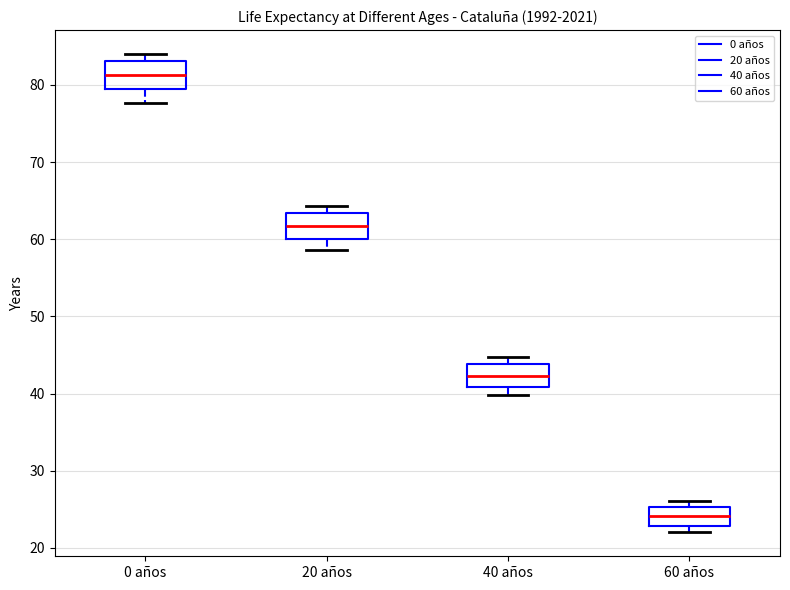

Which box has the lowest median line?

60 años